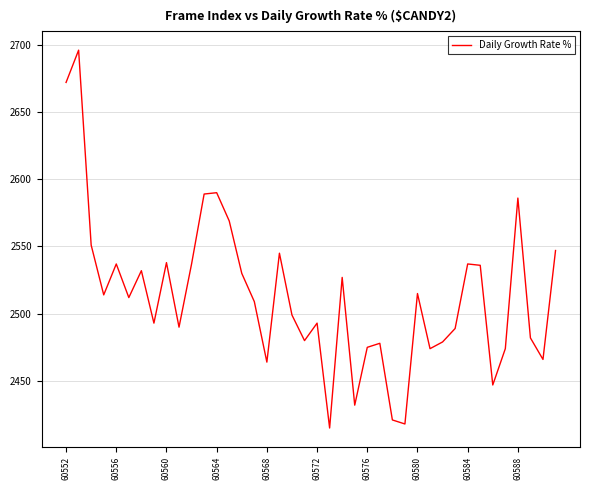

What is the difference between the maximum and minimum values?

281